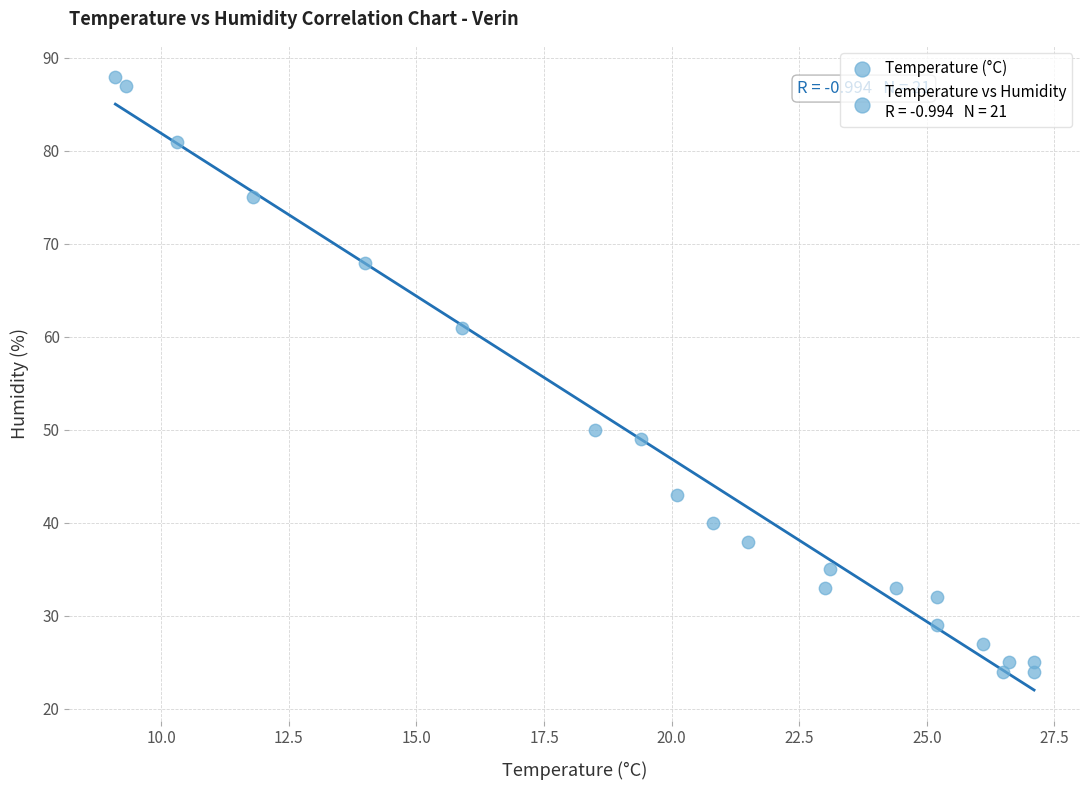

What is the range of Y values (max minus min)?

64